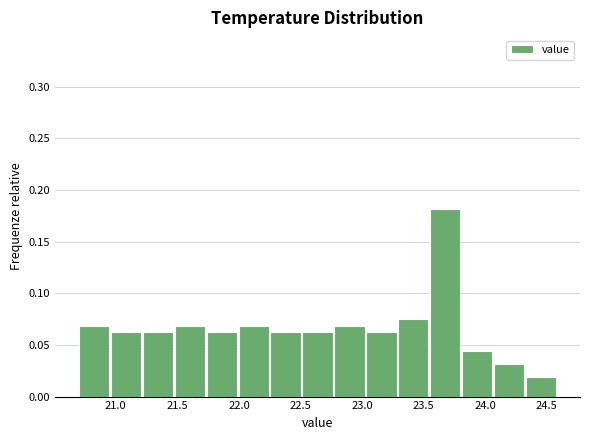

How tall is the bar that spans 22.25 to 22.50 on the x-axis? Neither the bar edges nor the heights are printed on the chart, so give them approximately, as read against the axes.

0.065